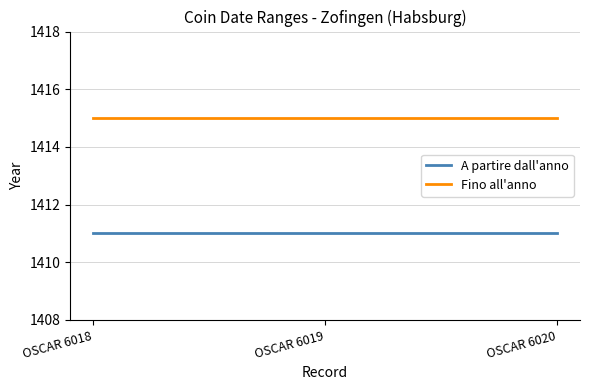

What is the maximum value for Fino all'anno?

1415